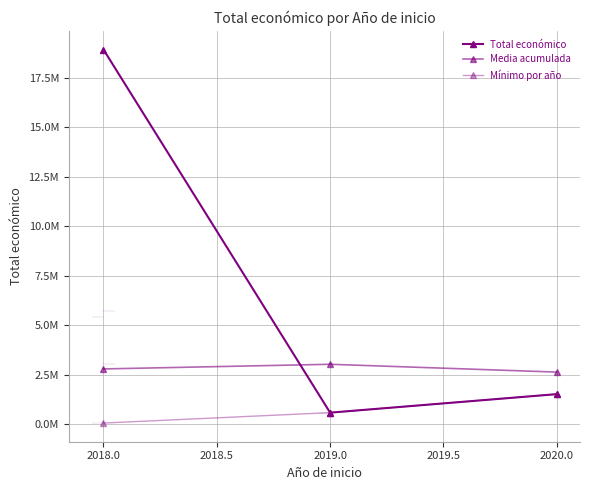

Is this an area chart (filled region under the line)?

No